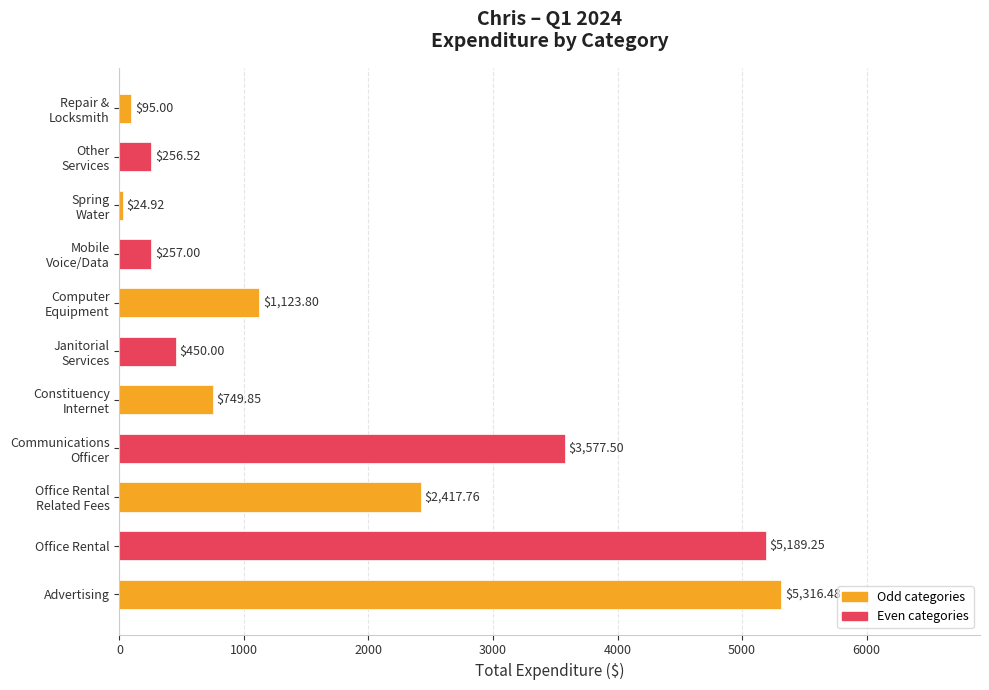

Which label corresponds to the largest value in the chart?

Advertising